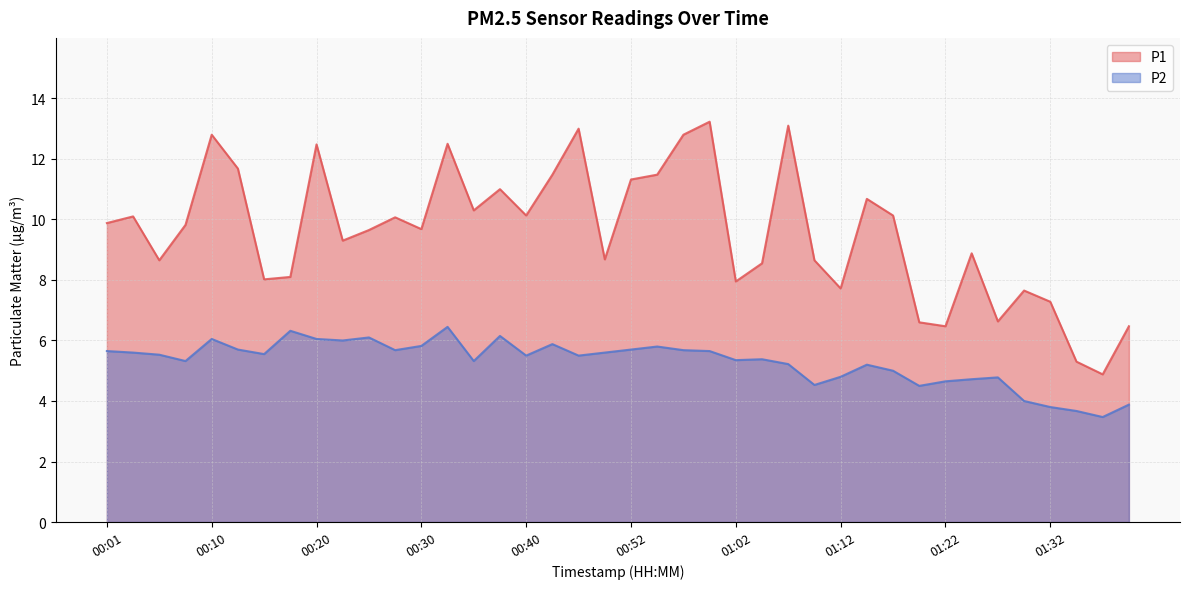

Rank the series by their average value, from lowest to highest.

P2, P1